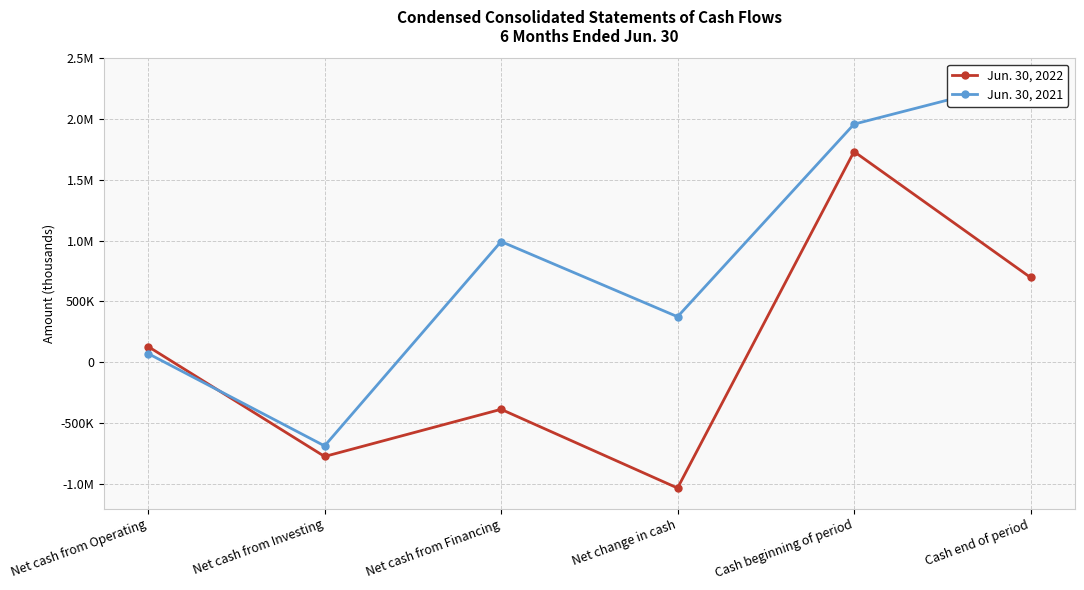

What is the total value across all series at Net cash from Financing?

604133